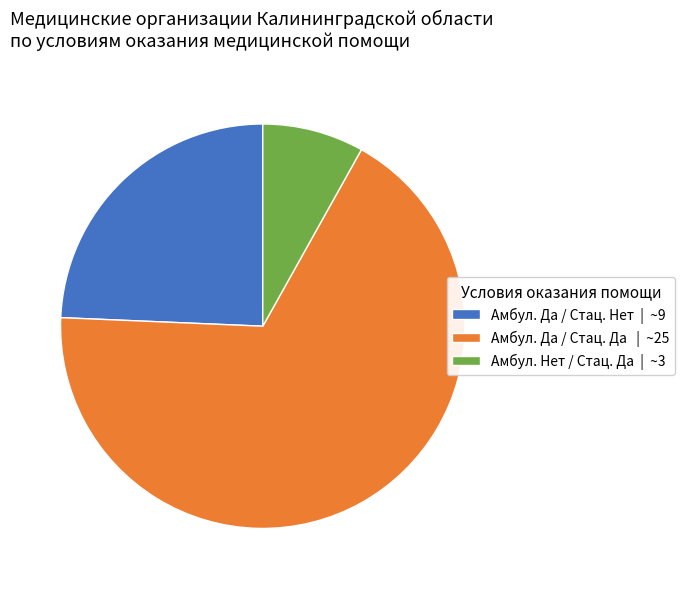

Is it true that Амбул. Да / Стац. Нет | ~9 is 13% of the pie?

False